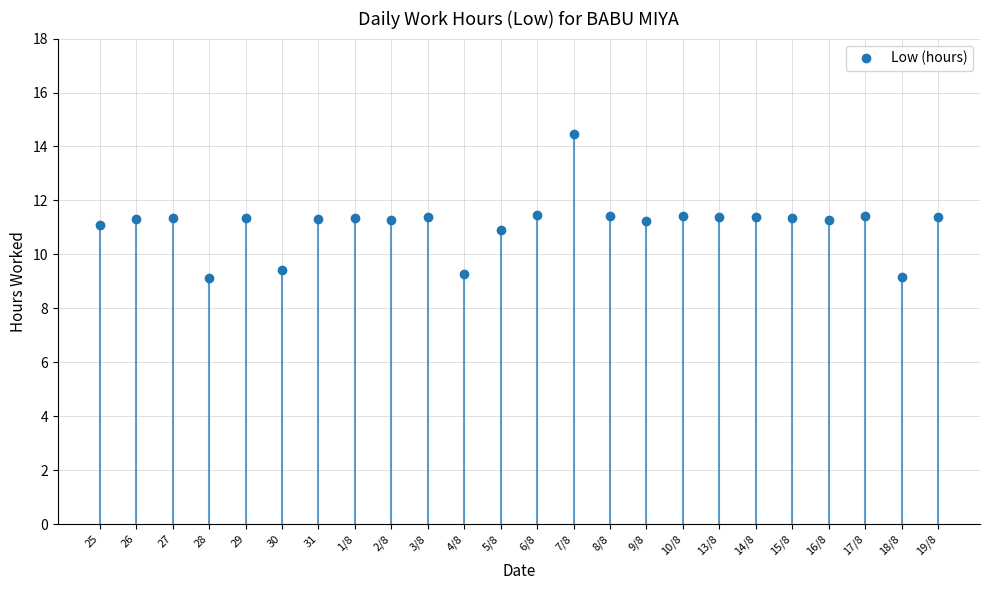

True or false: the data has more than 2 interior local peaks.

True